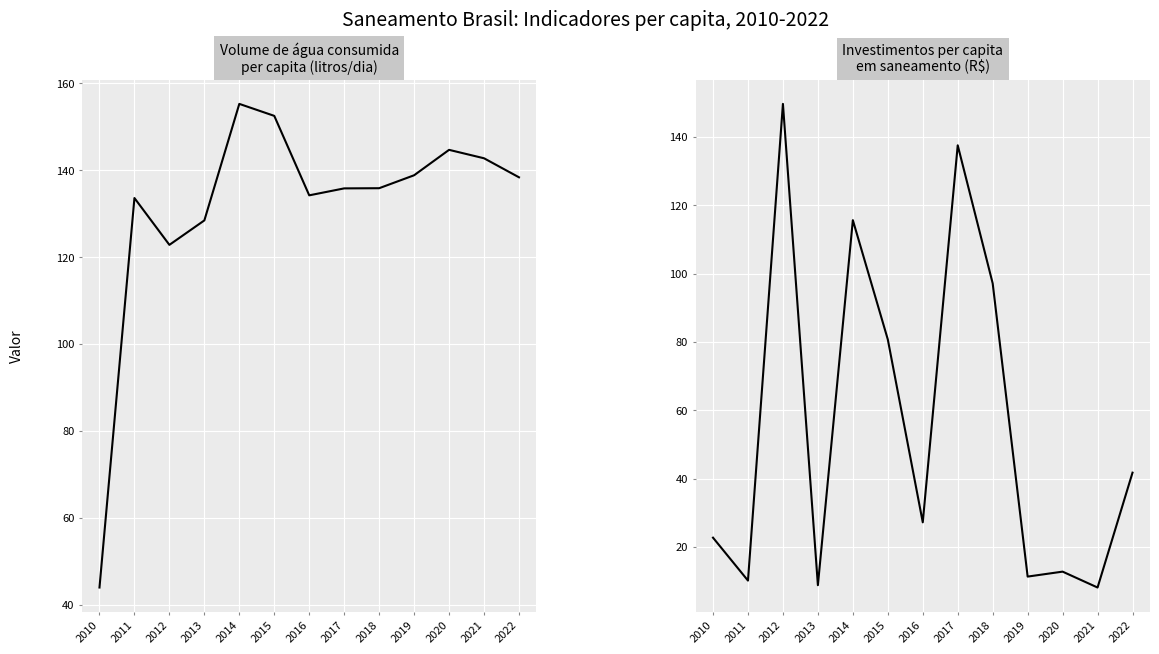

At which label does Investimentos per capita em saneamento first exceed 27?

2012